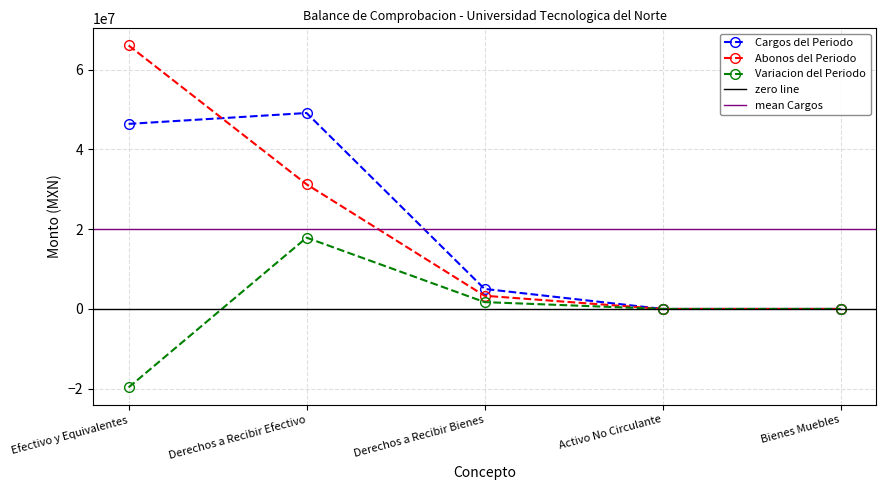

What is the difference between the Variacion del Periodo values at Activo No Circulante and Efectivo y Equivalentes?

19688425.1